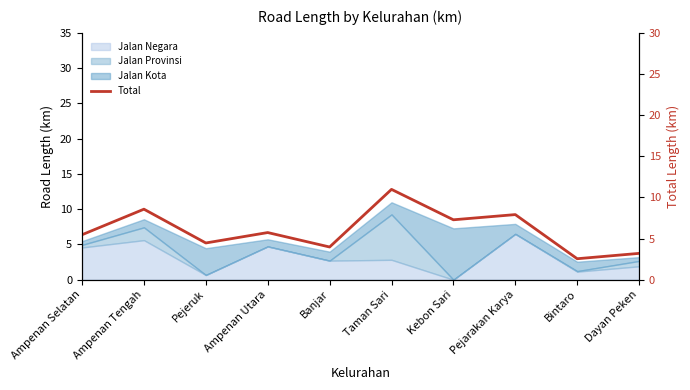

Which label corresponds to the smallest value in the chart?

Bintaro